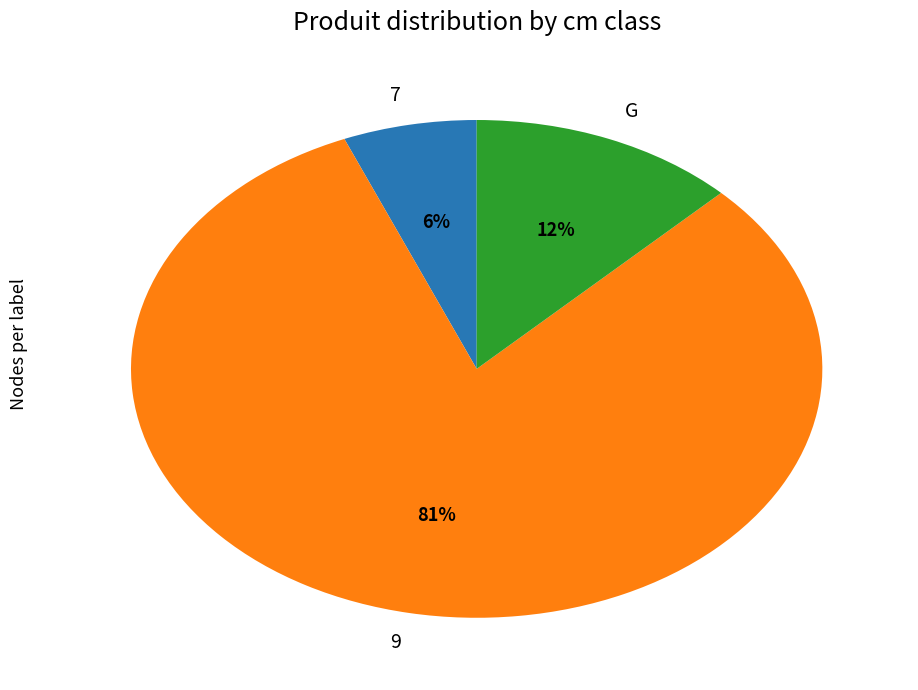

The G slice represents 1% of the pie. True or false?

False